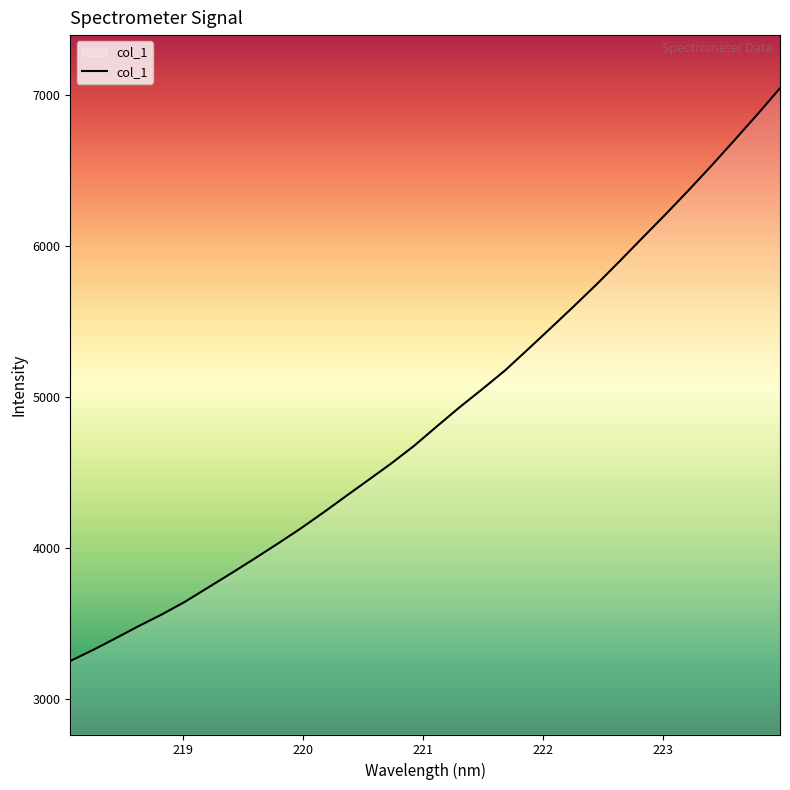

What is the greatest value displayed?

7046.0